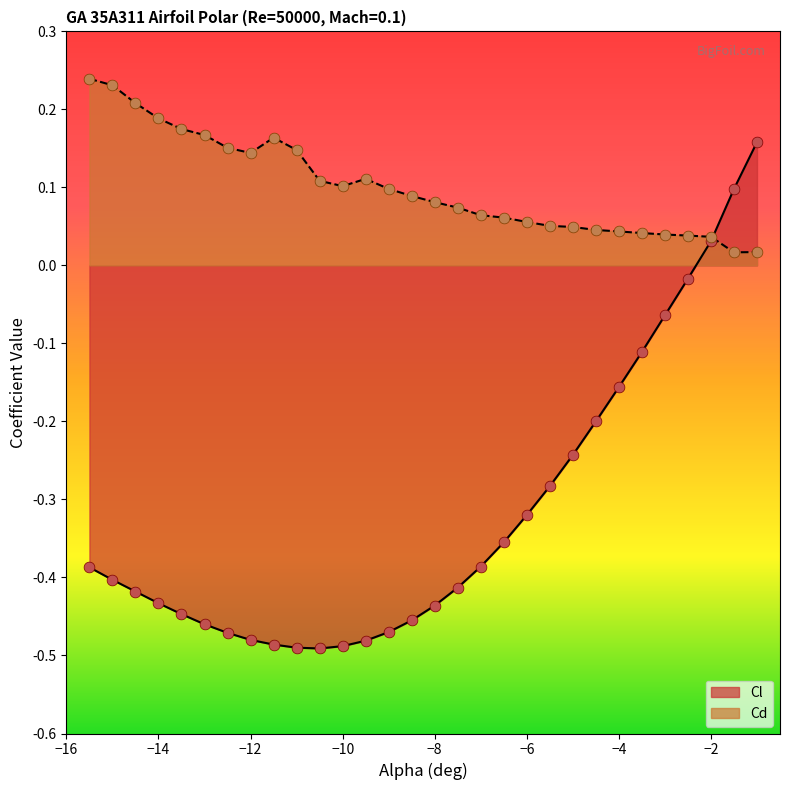

Is the value of Cd at -14.5 greater than the value of Cl at -1.0?

Yes